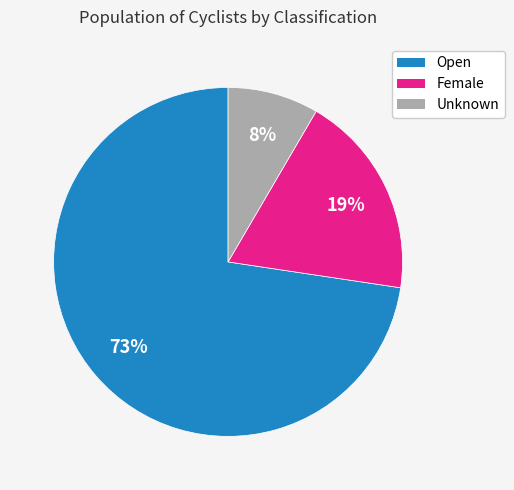

To the nearest percent, what is the combined percentage of Female and Unknown?

27%